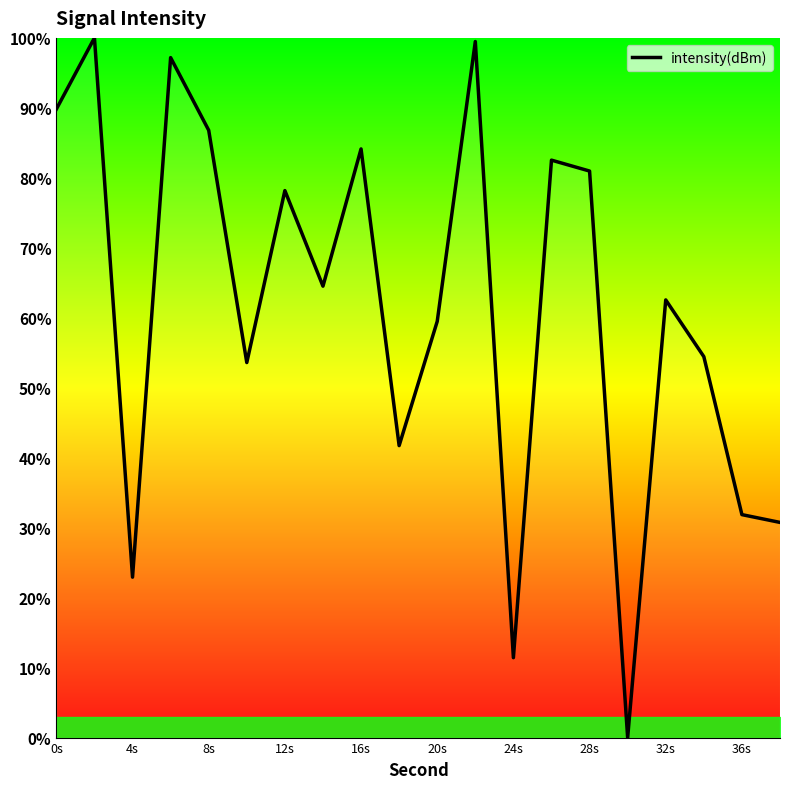

What is the difference between the maximum and minimum values?

100.0